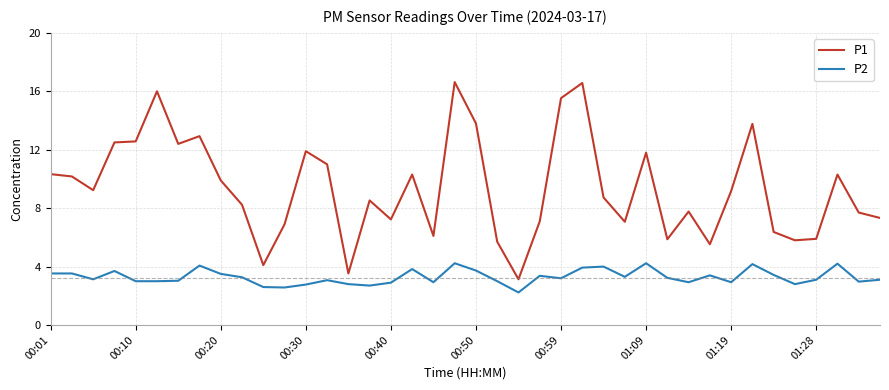

What is the difference between the maximum and minimum values in the P1 series?

13.5